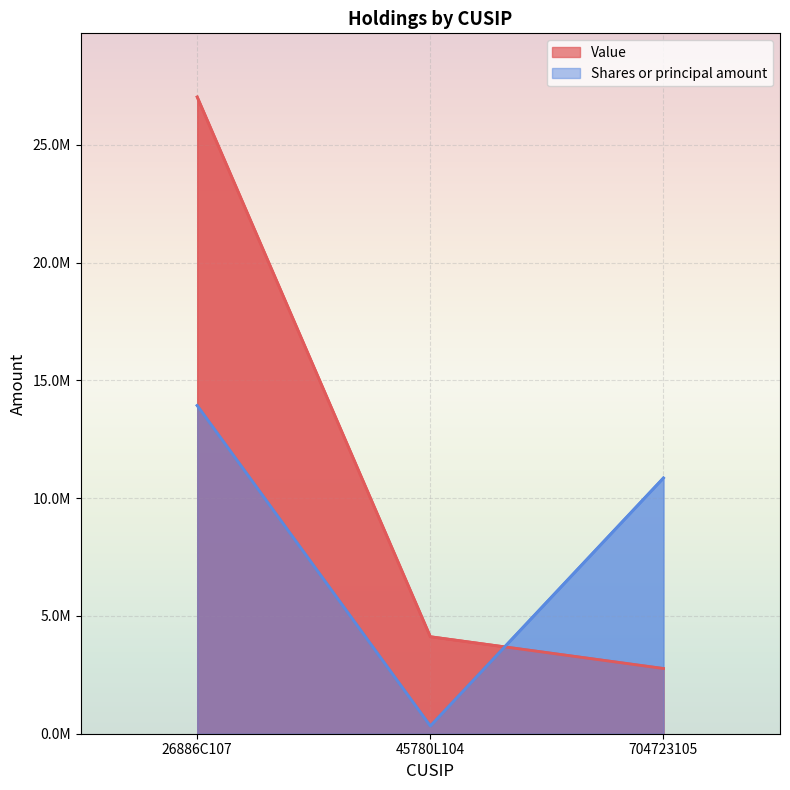

The Value series shows 1488316 at 45780L104. True or false?

False